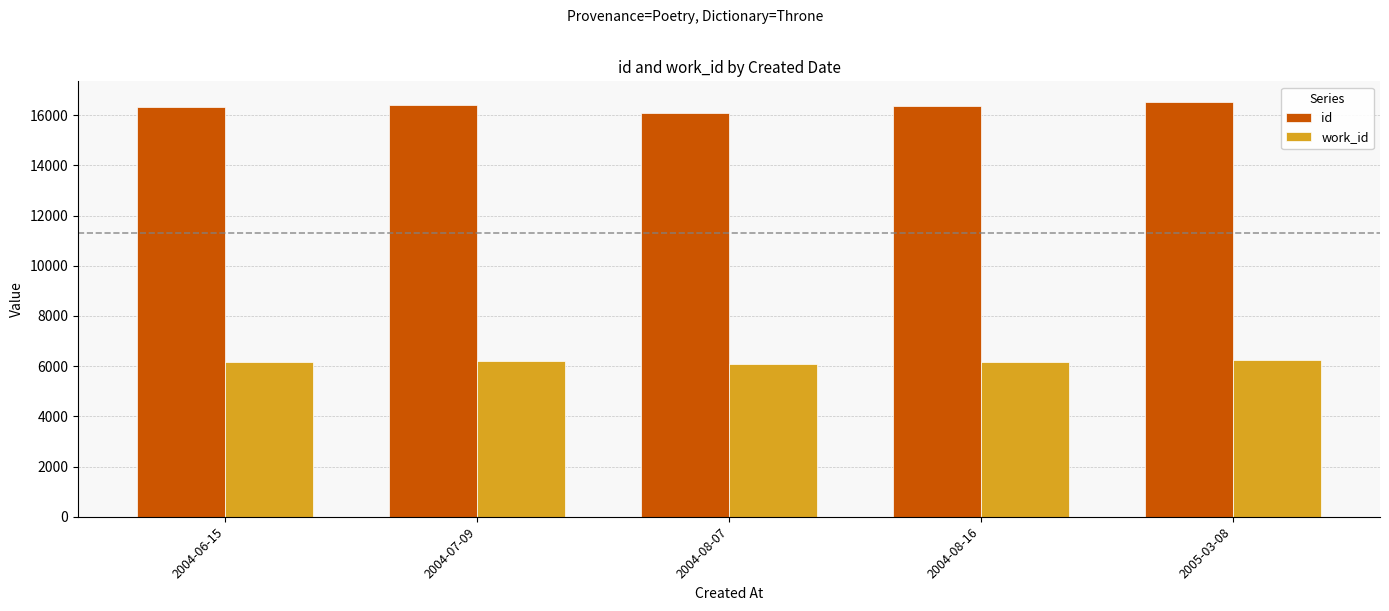

List the series in order of their peak value, lowest first.

work_id, id